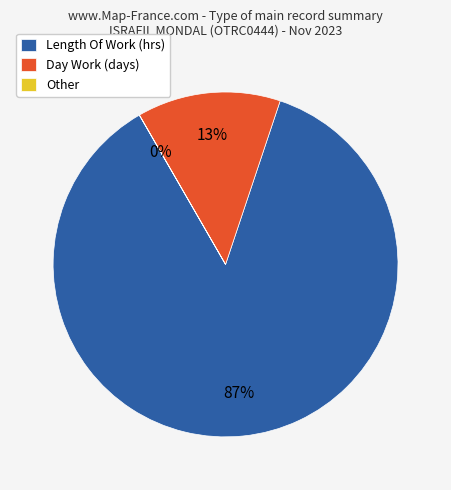

Is there any slice that represents more than half of the pie?

Yes